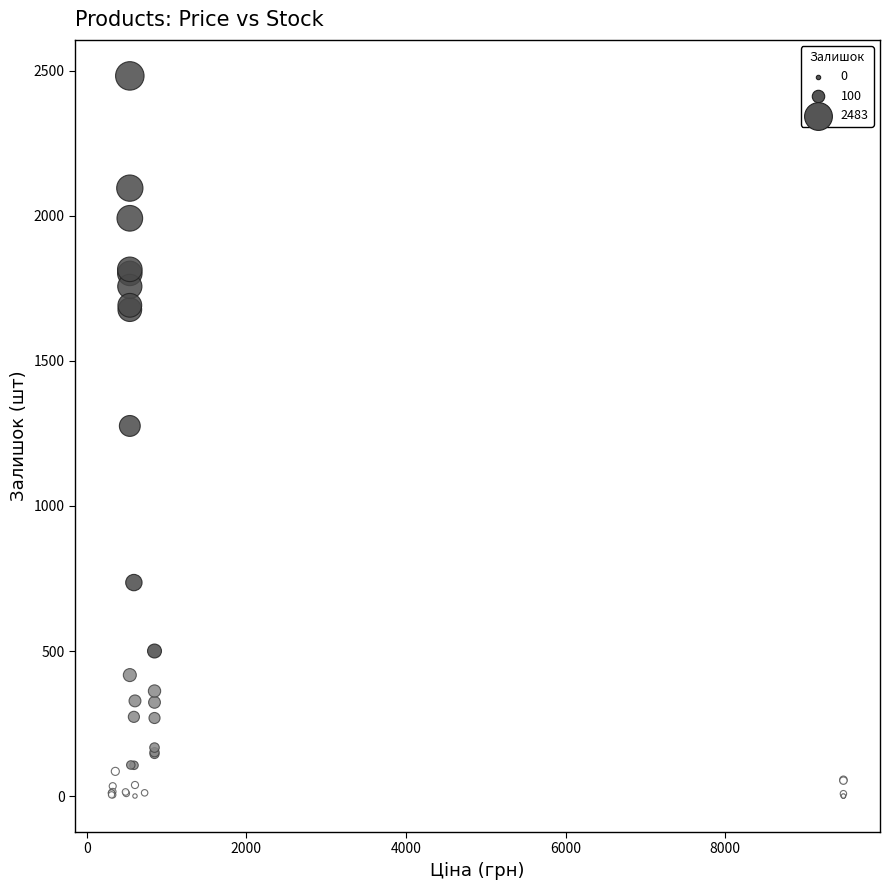

What Y value in the scatter plot is closest to 1241?

1276